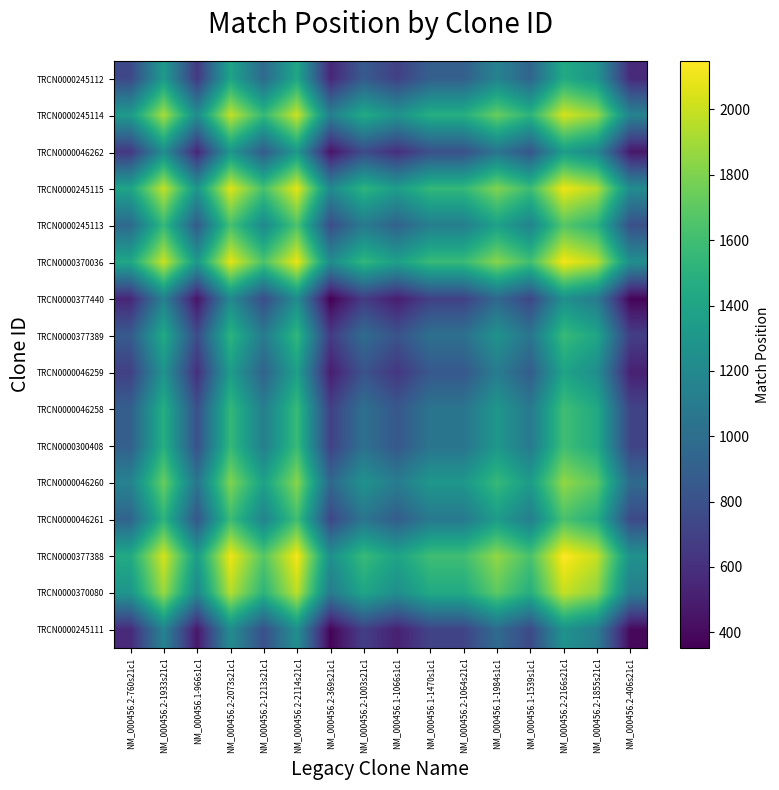

Between NM_000456.1-1539s1c1 and NM_000456.1-1066s1c1, which is larger?

NM_000456.1-1539s1c1